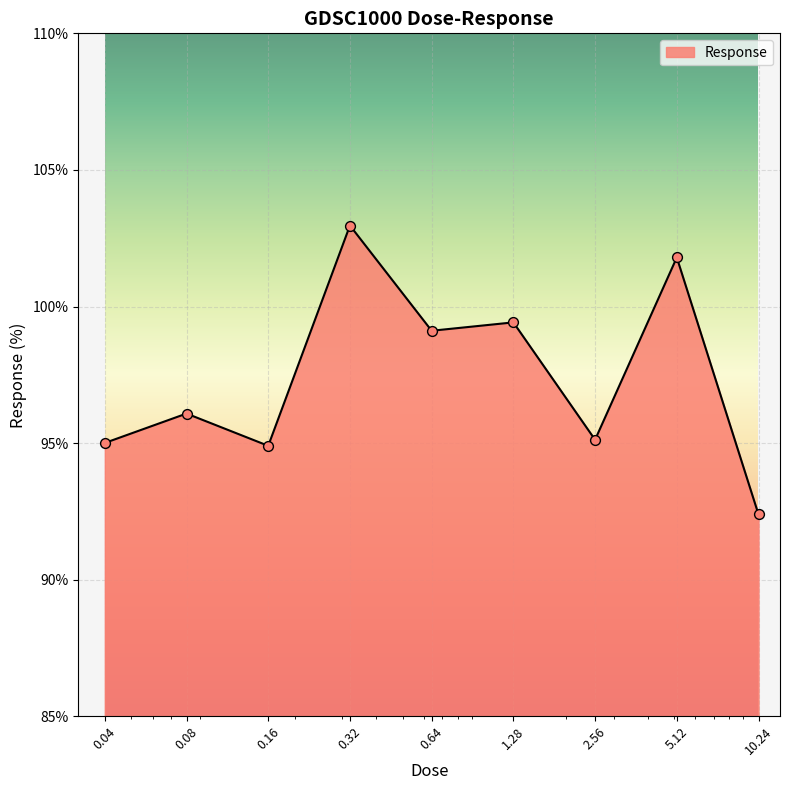

What is the minimum value shown in the chart?

92.4